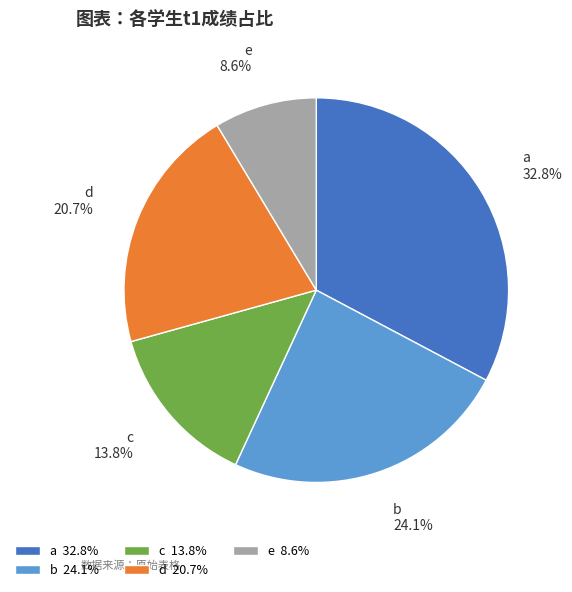

True or false: d accounts for 21% of the total.

True